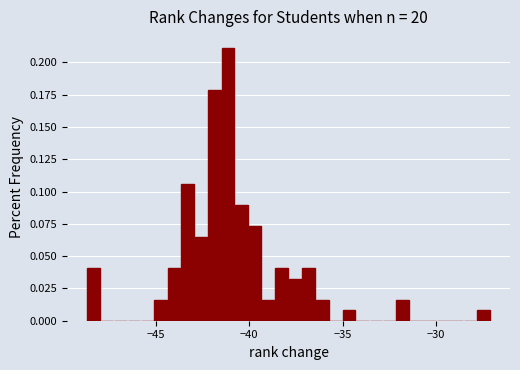

Around what value on the x-axis is the tallest bar? Give the approximate position of its centre, as read against the axis.

-41.0